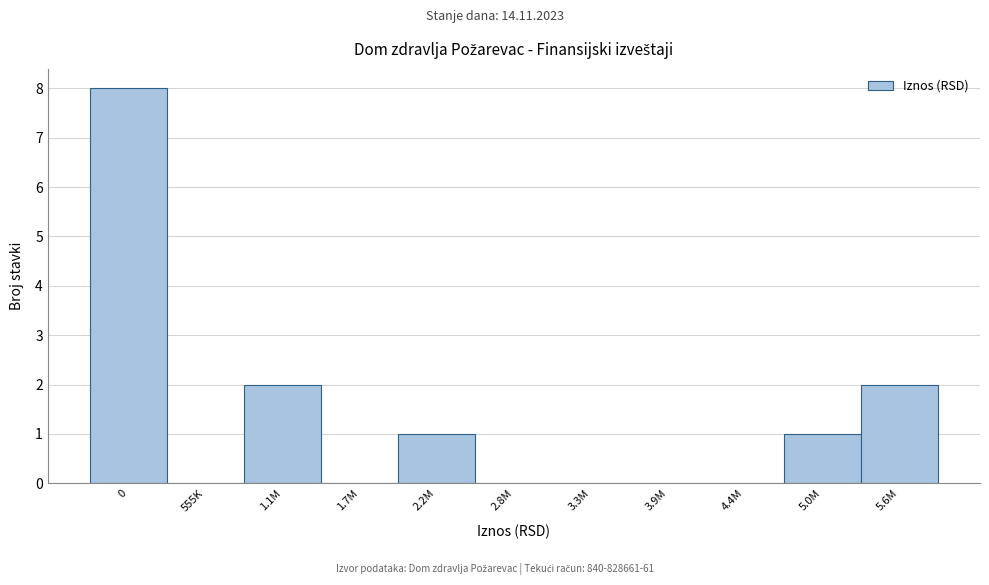

Reading left to right, transcribe all the data shown in this chart.

0=8	555K=0	1.1M=2	1.7M=0	2.2M=1	2.8M=0	3.3M=0	3.9M=0	4.4M=0	5.0M=1	5.6M=2